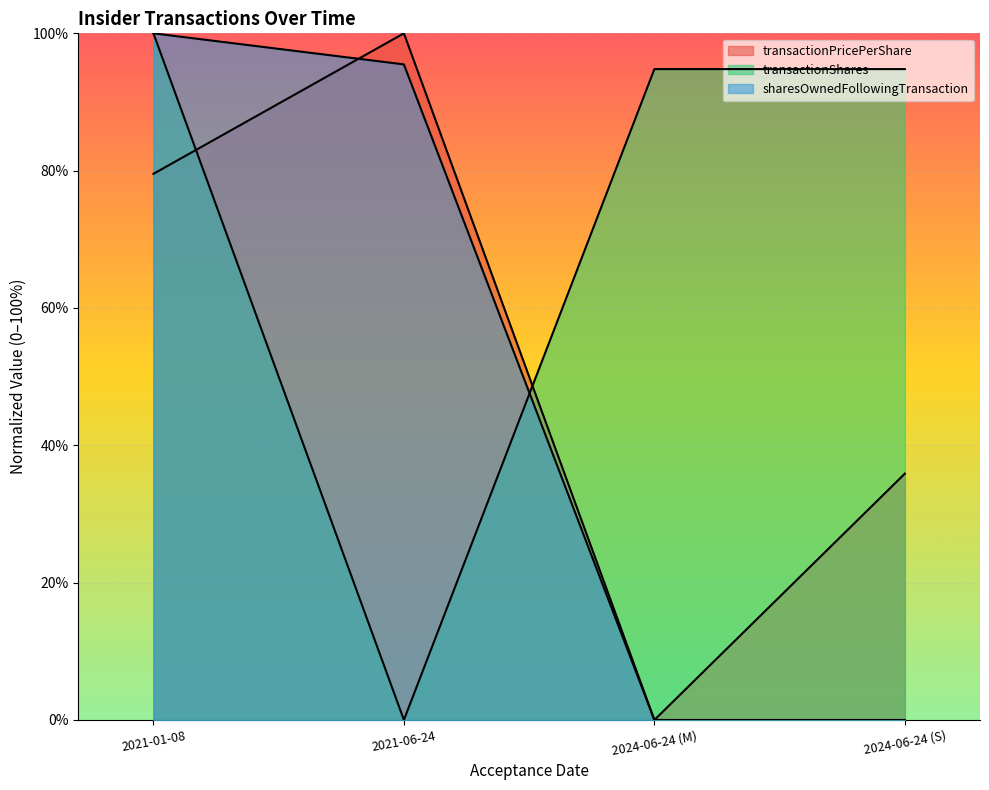

The value of transactionShares at 2024-06-24 (S) is 0.9. True or false?

True